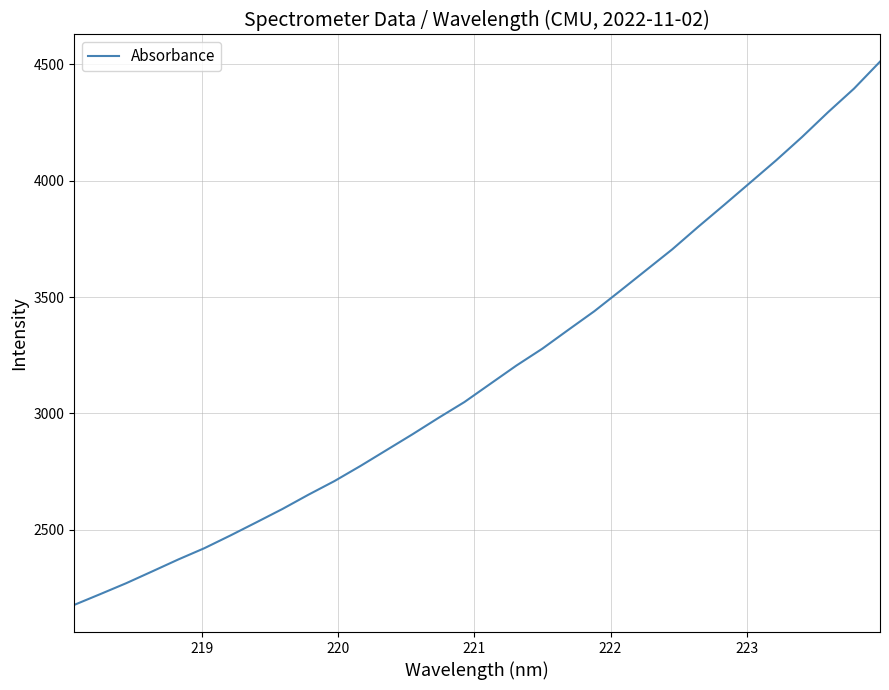

What is the maximum value shown in the chart?

4511.6